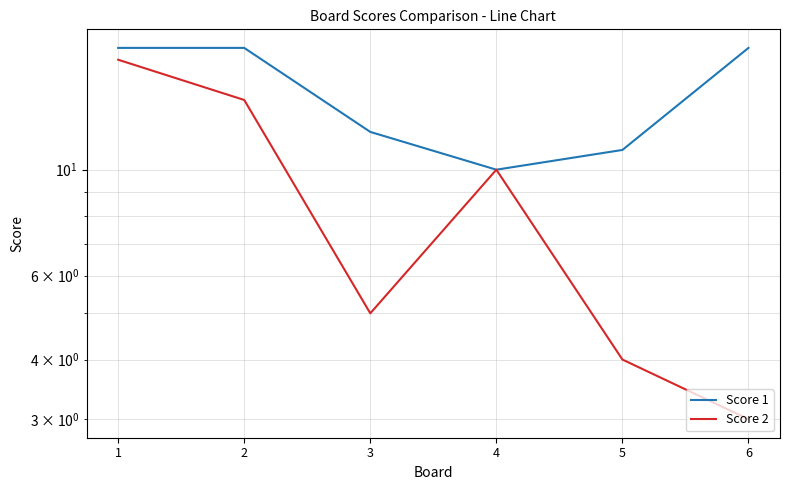

True or false: Score 2 and Score 1 intersect in this chart.

False